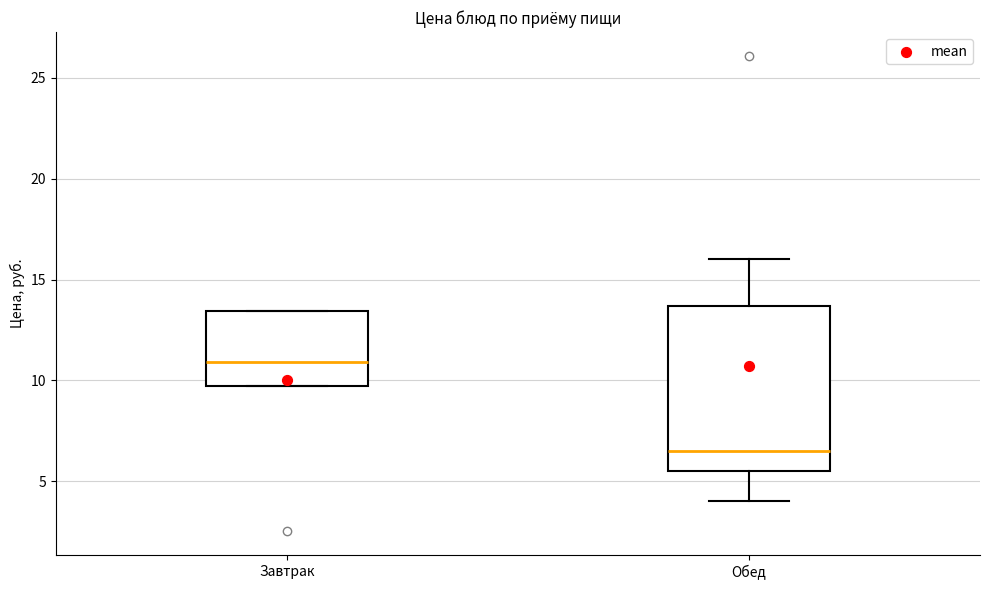

Which box has the highest median line?

Завтрак